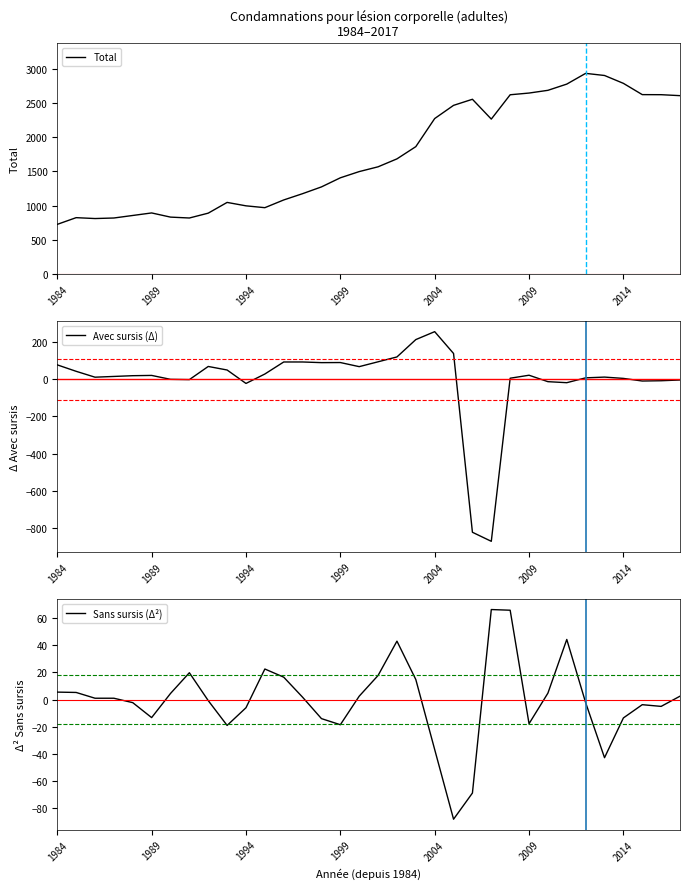

What is the maximum value for Total?

2934